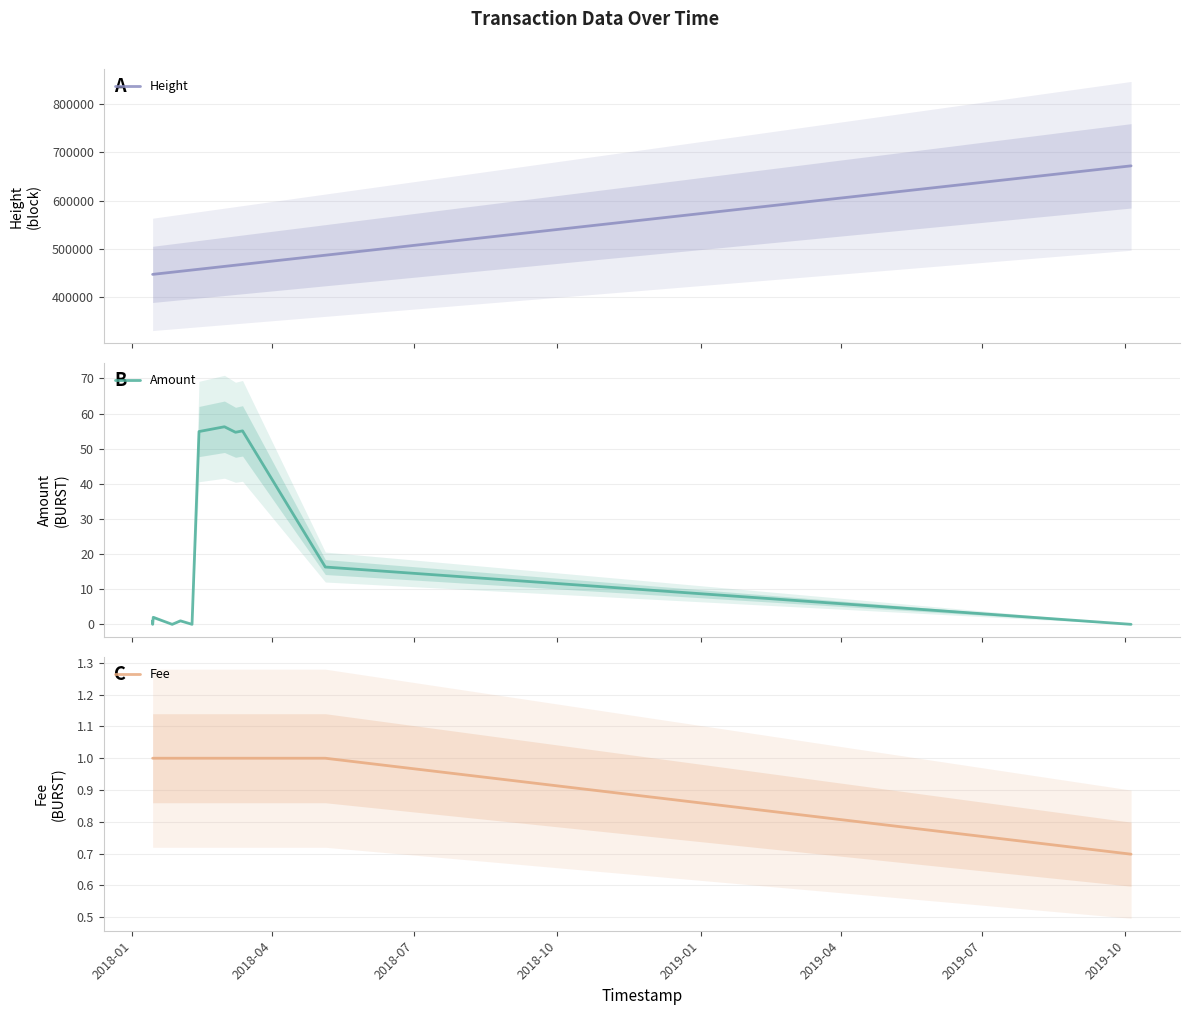

True or false: Fee and Amount cross at least once.

True